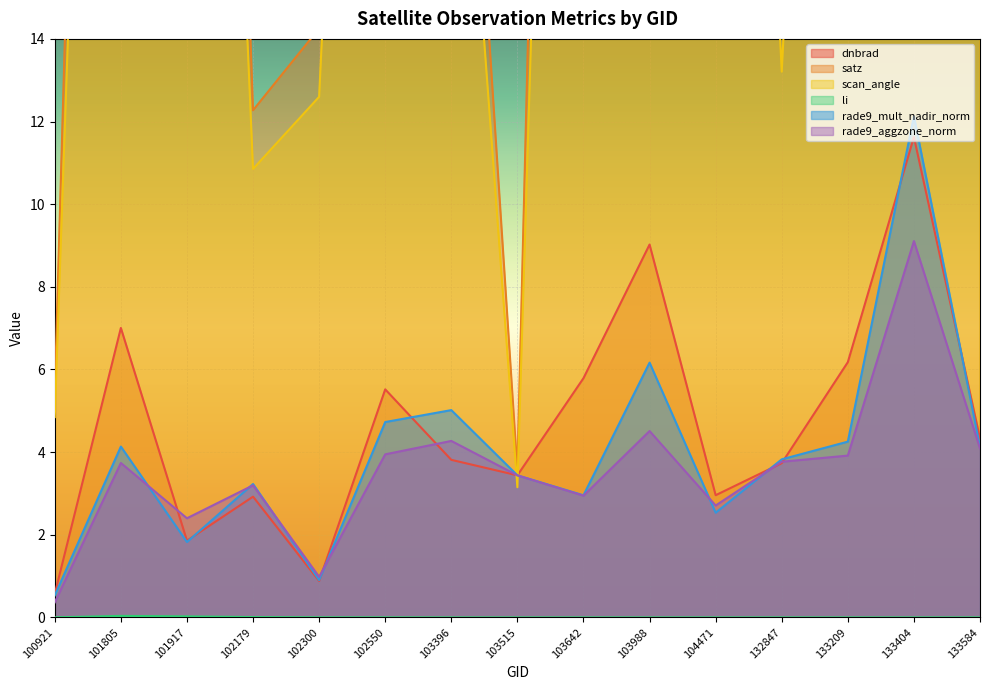

Which series has the largest total across all categories?

satz